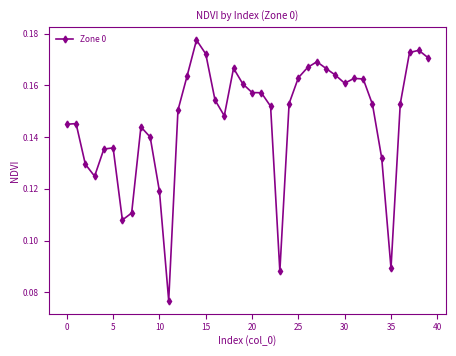

Count the values in the range 0 to 1.

40